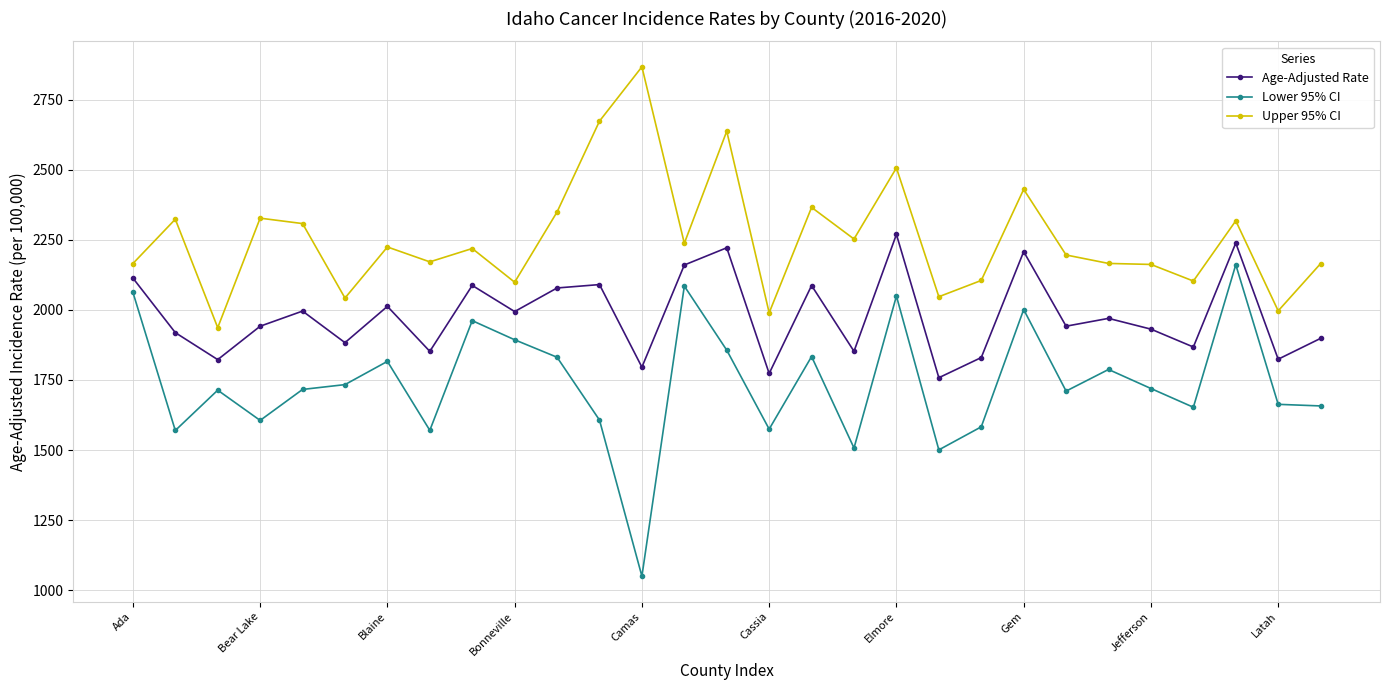

Rank the series by their maximum value, from highest to lowest.

Upper 95% CI, Age-Adjusted Rate, Lower 95% CI